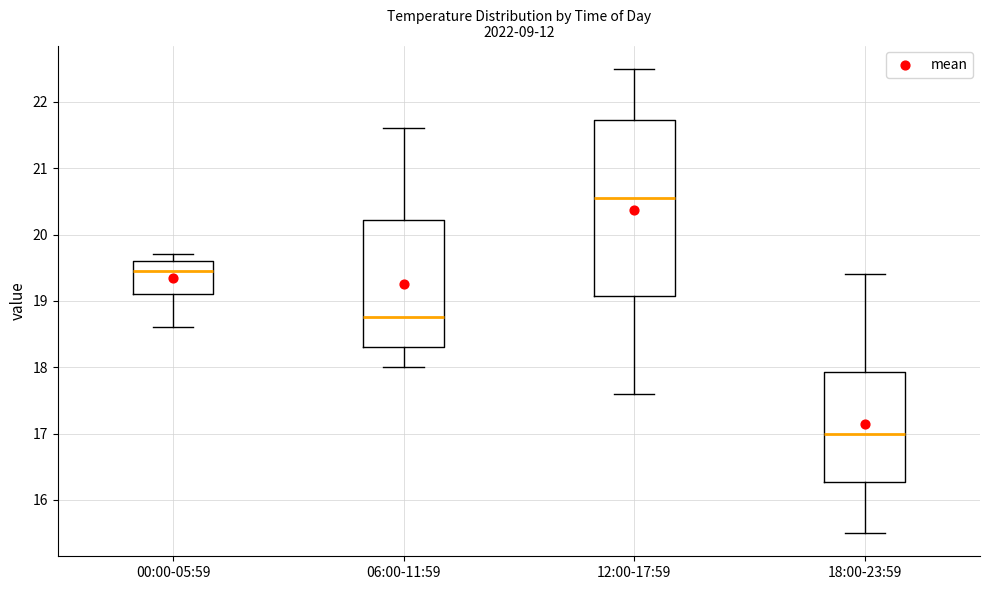

Comparing the boxes themselves (not the whiskers), which one is the tallest?

12:00-17:59